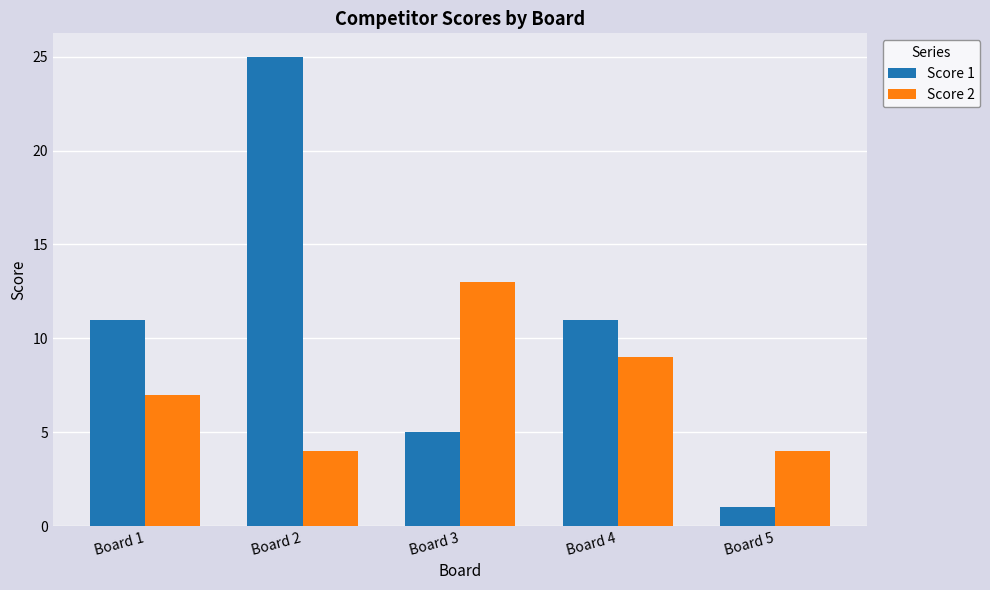

What is the value of the Score 1 bar at the 3rd from the left?

5